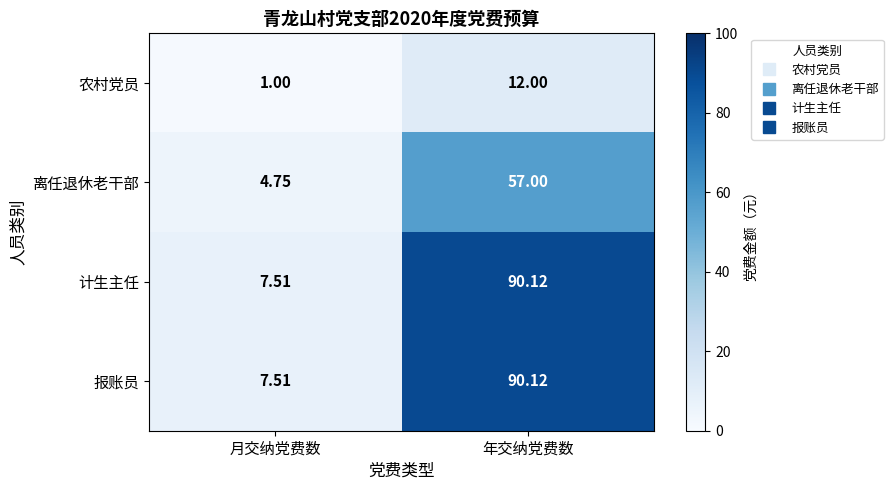

At which category is the sum across all series the highest?

年交纳党费数